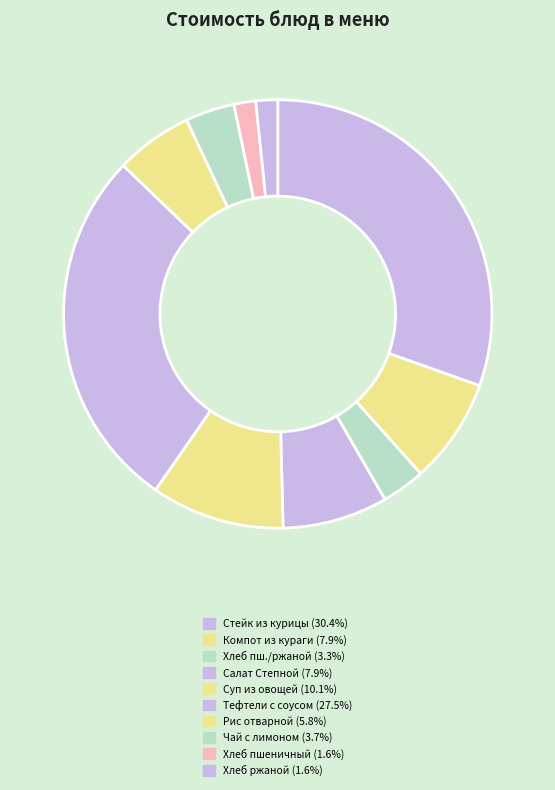

To the nearest percent, what is the difference between the largest and smallest slice percentages?

29%